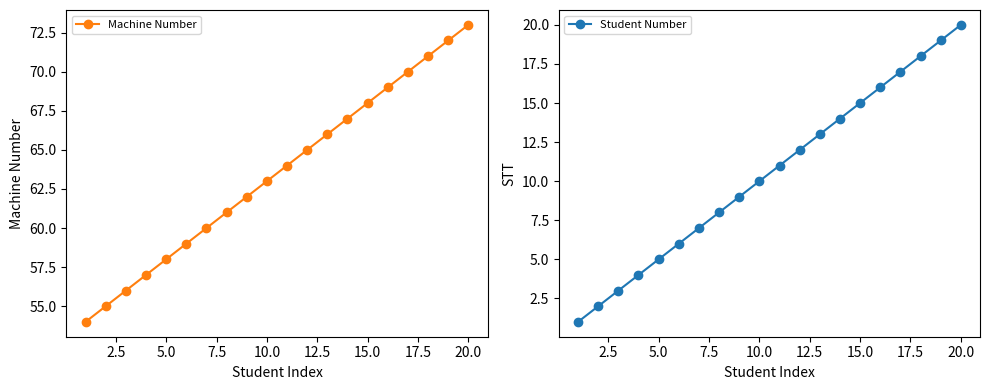

True or false: Machine Number has more than 2 interior local peaks.

False